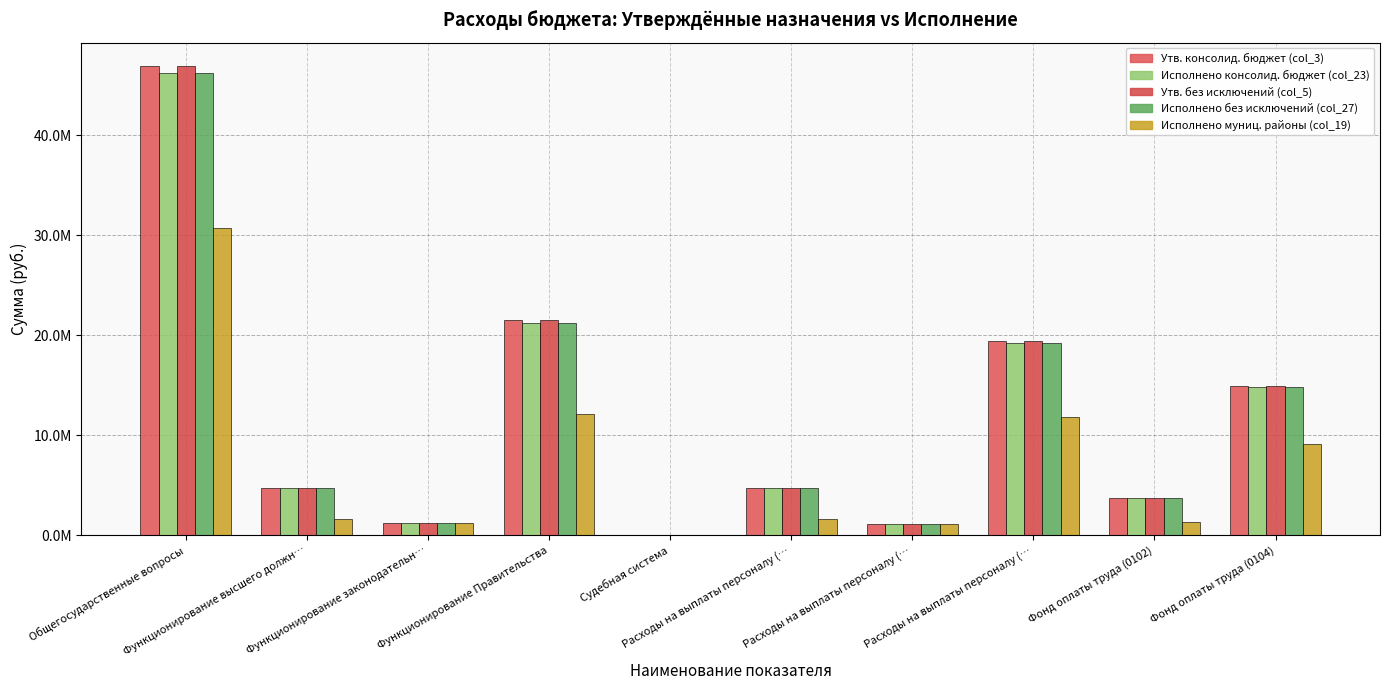

At Фонд оплаты труда (0102), list the series in order from smallest to largest.

Исполнено муниц. районы (col_19), Исполнено консолид. бюджет (col_23), Исполнено без исключений (col_27), Утв. консолид. бюджет (col_3), Утв. без исключений (col_5)